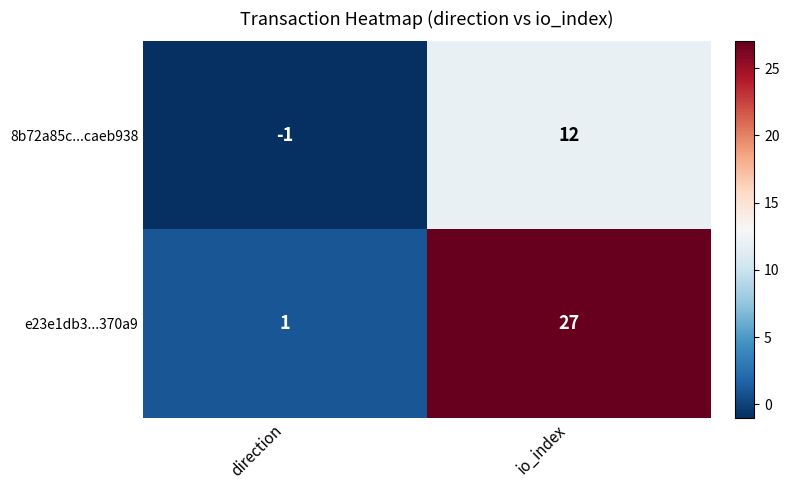

What is the greatest value displayed?

27